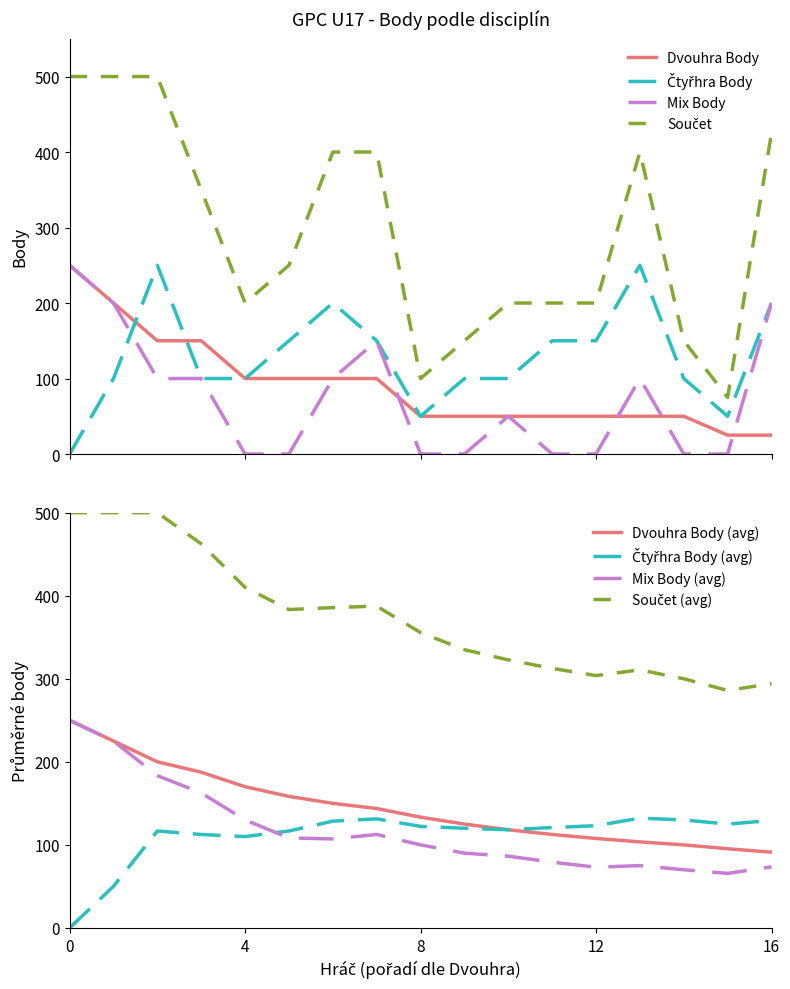

What is the maximum value for Dvouhra Body?

250